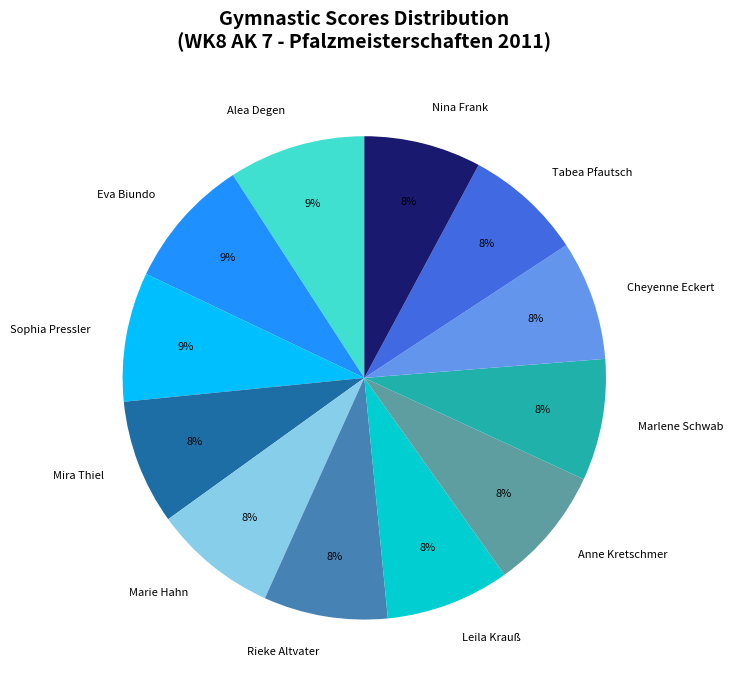

The Marie Hahn slice represents 3% of the pie. True or false?

False